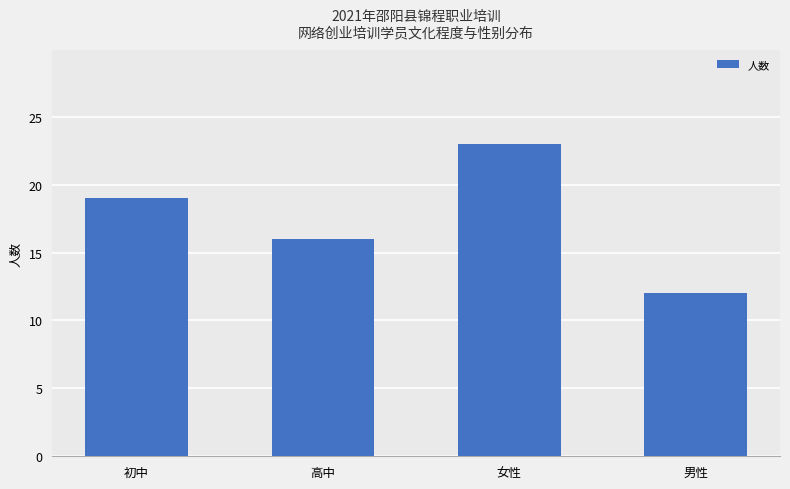

Reading right to left, list all the values displayed in this chart.

12	23	16	19